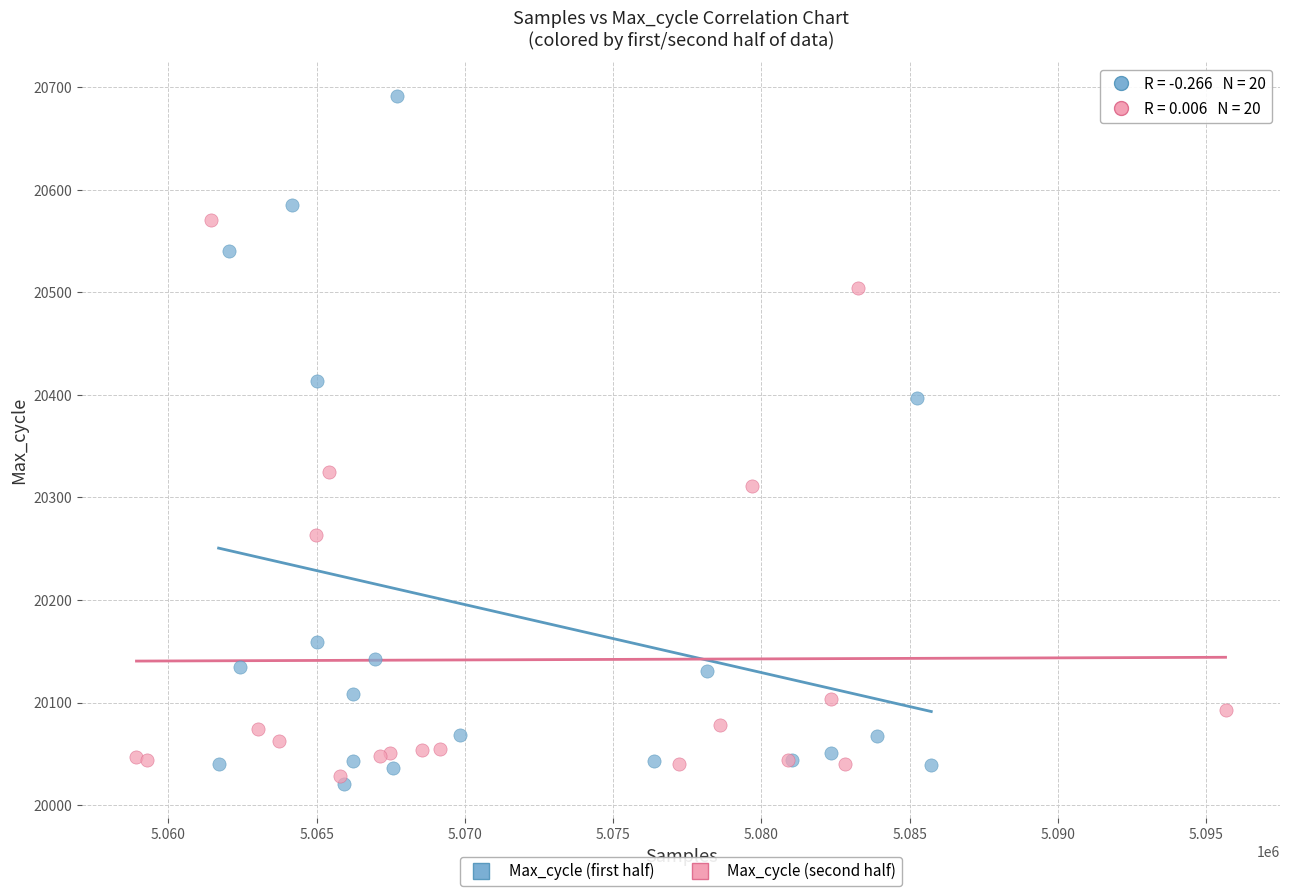

Which series contains the highest Y value?

Max_cycle (first half)